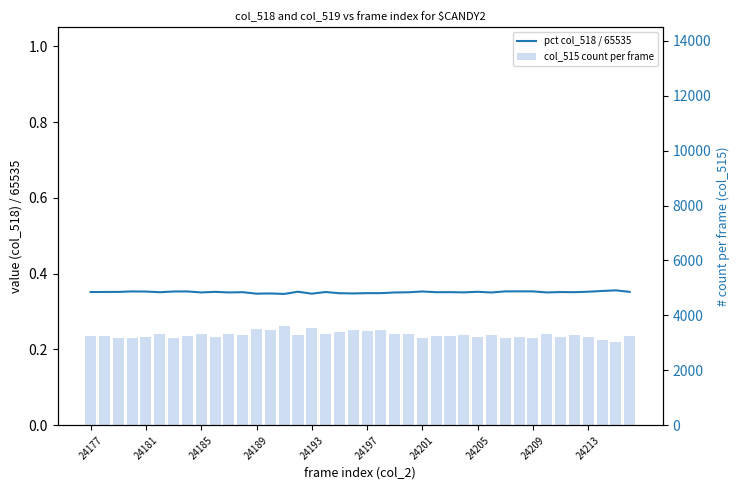

At 15, list the series in order from smallest to largest.

pct col_518 / 65535, col_515 count per frame